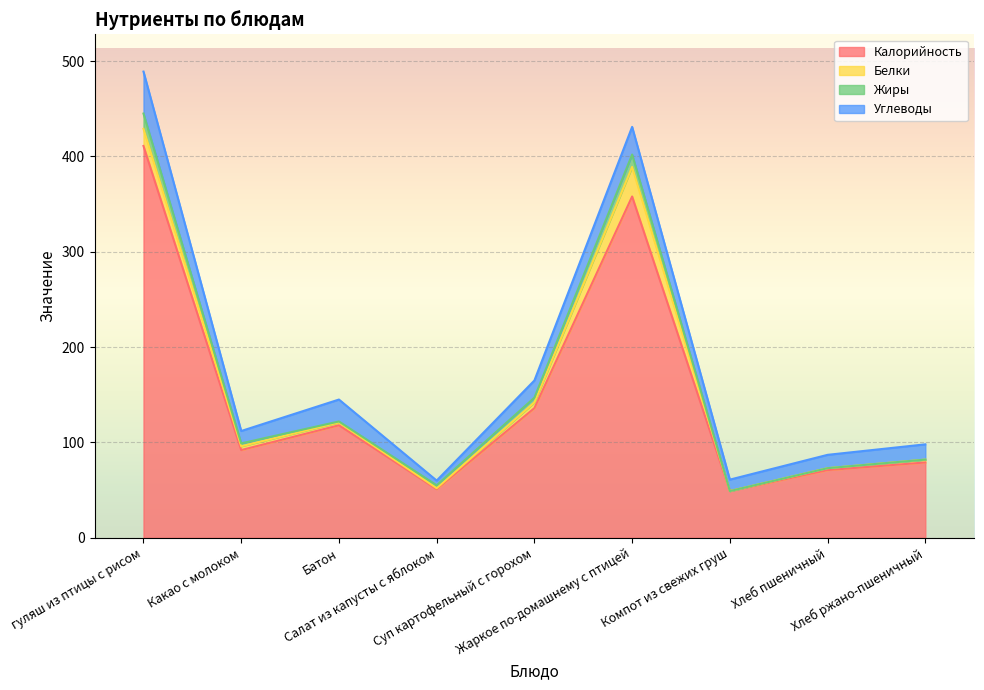

How many lines are shown in the chart?

4